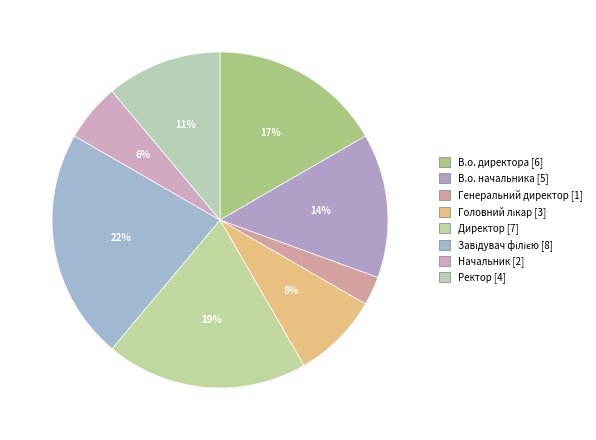

What percentage is NOT represented by В.о. начальника?

86.1%